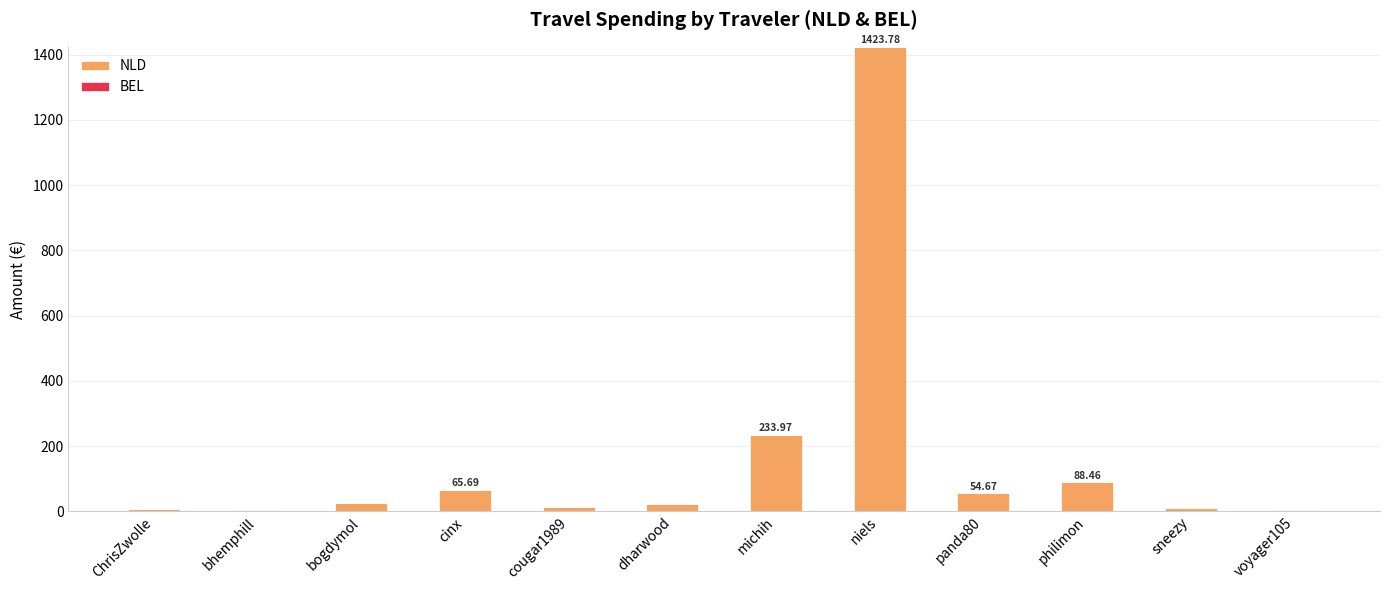

Which category has the highest value in the NLD series?

niels